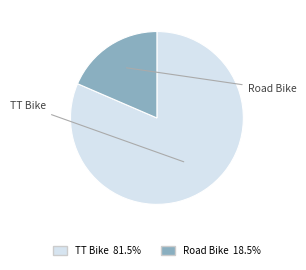

What is the largest slice in the pie chart?

TT Bike